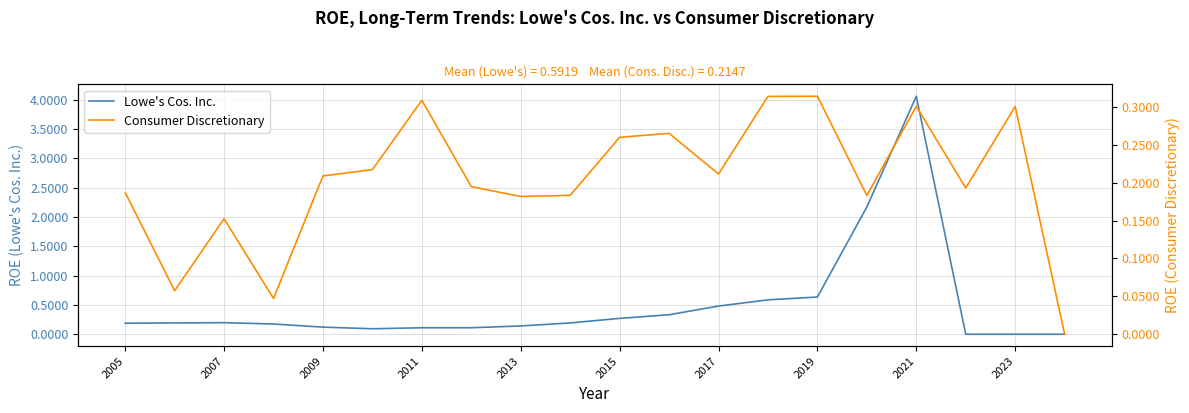

Count the number of categories in the chart.

20